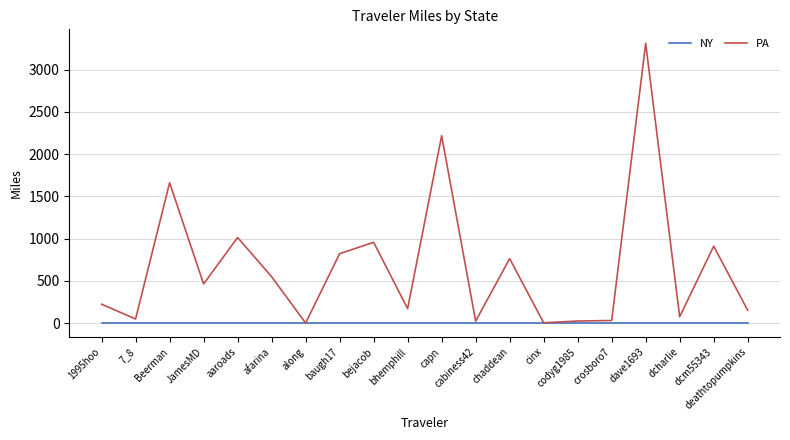

Which series has the largest total across all categories?

PA